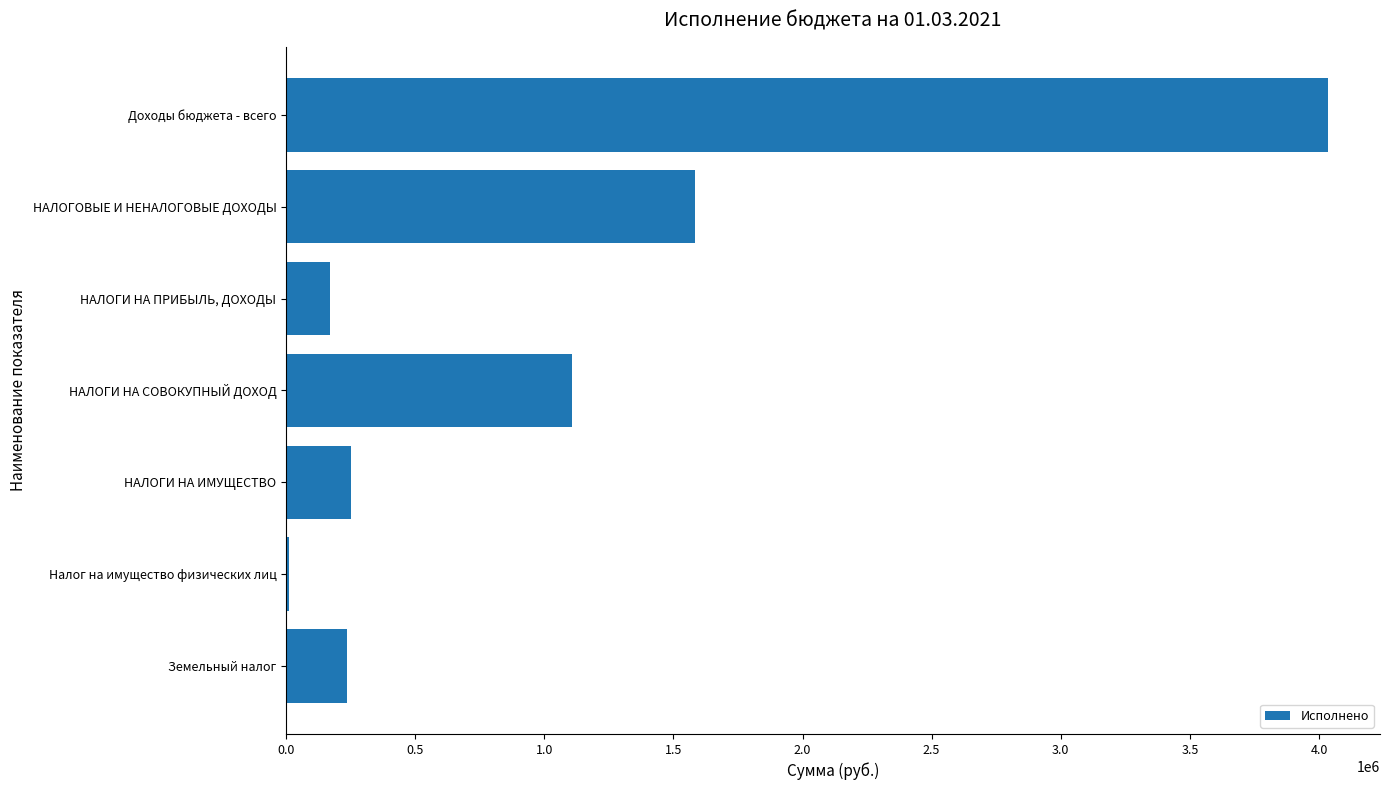

Where is the data nearest to the value 2023535?

НАЛОГОВЫЕ И НЕНАЛОГОВЫЕ ДОХОДЫ